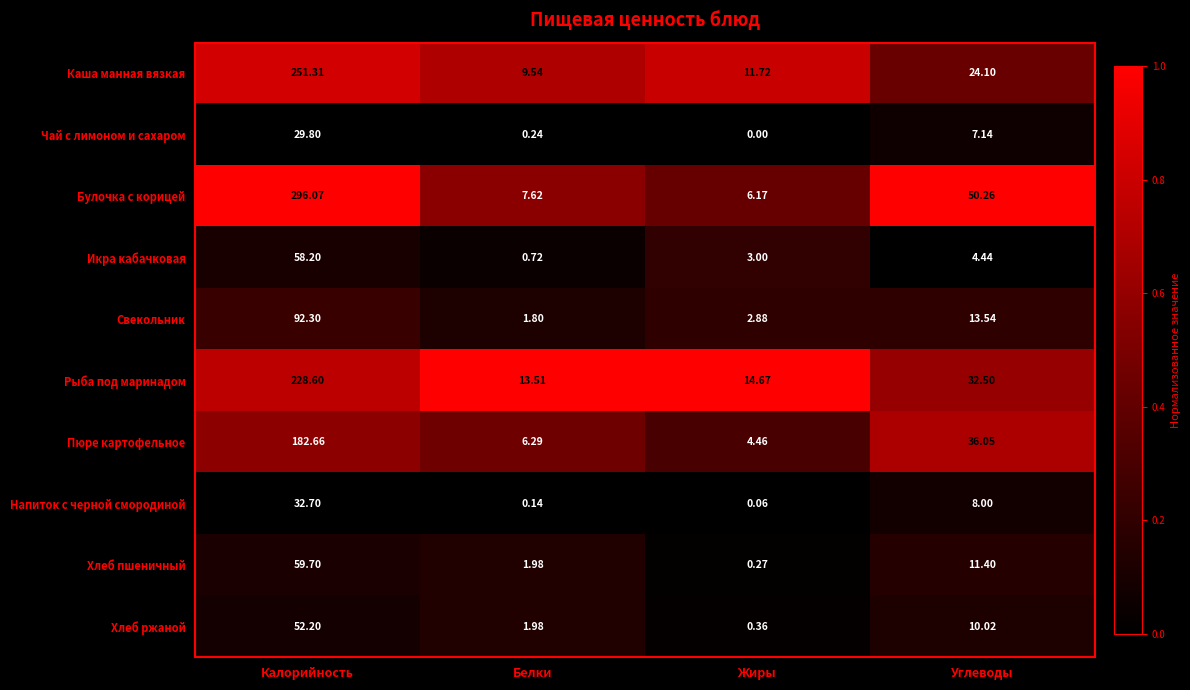

At which label does Булочка с корицей first exceed 50?

Калорийность